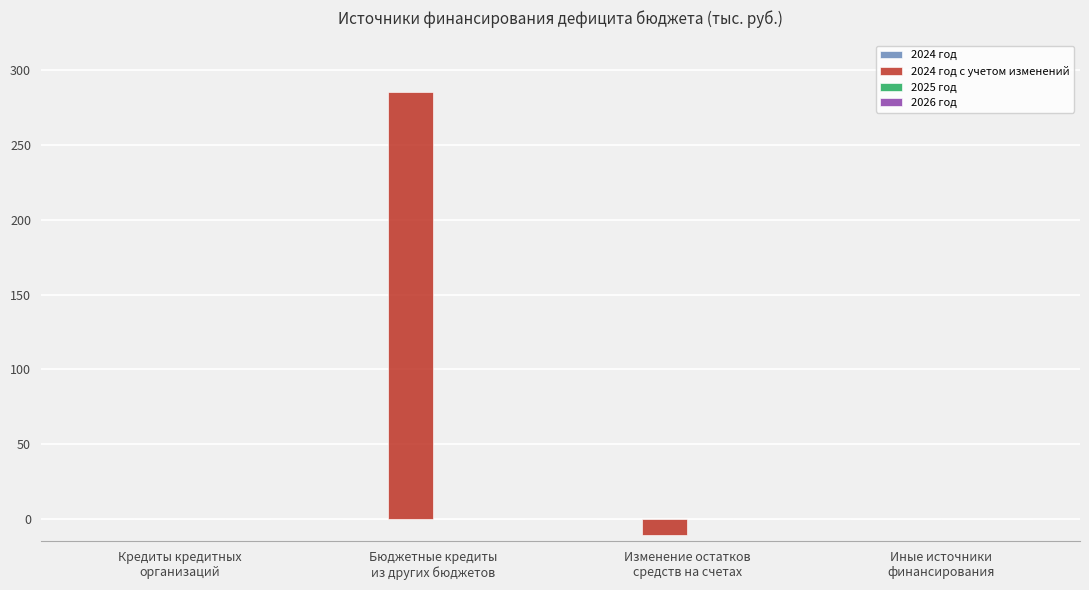

What is the maximum value shown in the chart?

285.6